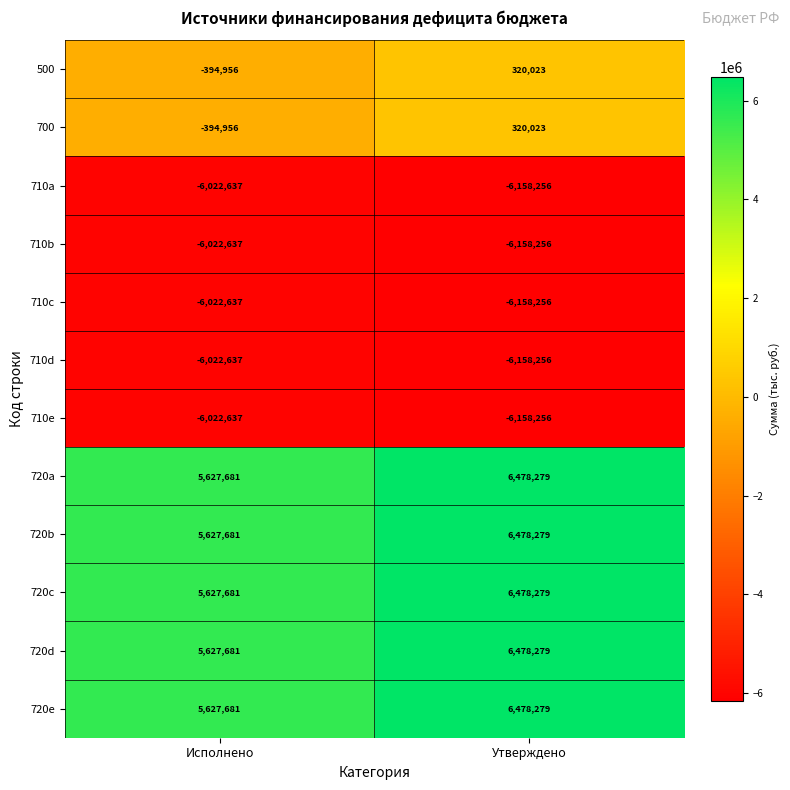

At how many categories does at least one series exceed 4802046?

2